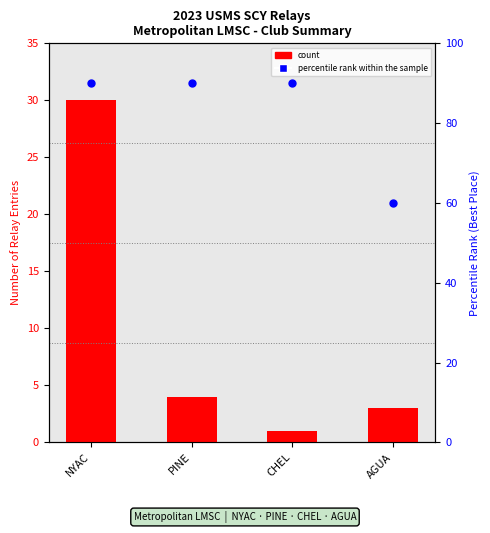

What is the total value across all series at CHEL?

91